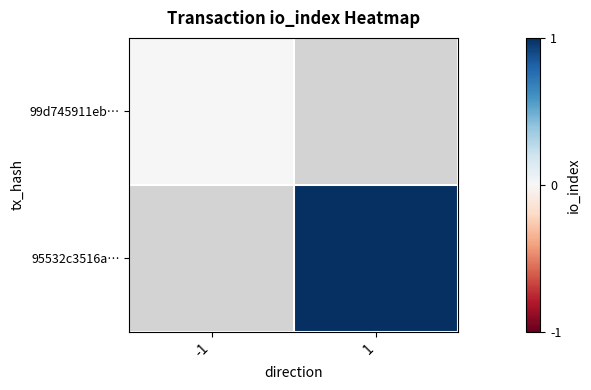

How many distinct data groups are displayed?

2